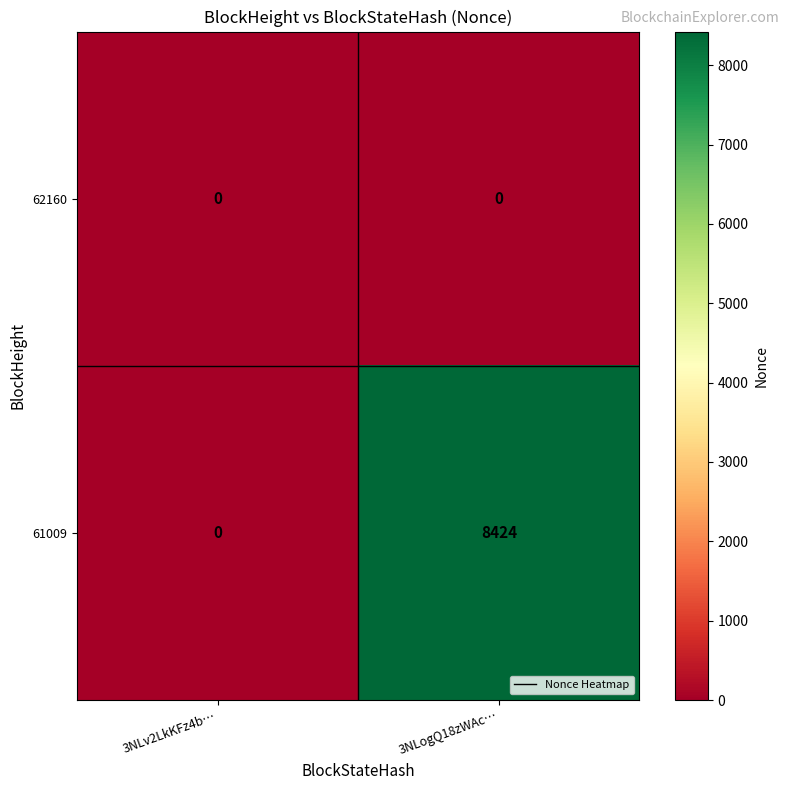

Count the number of data series in this chart.

2